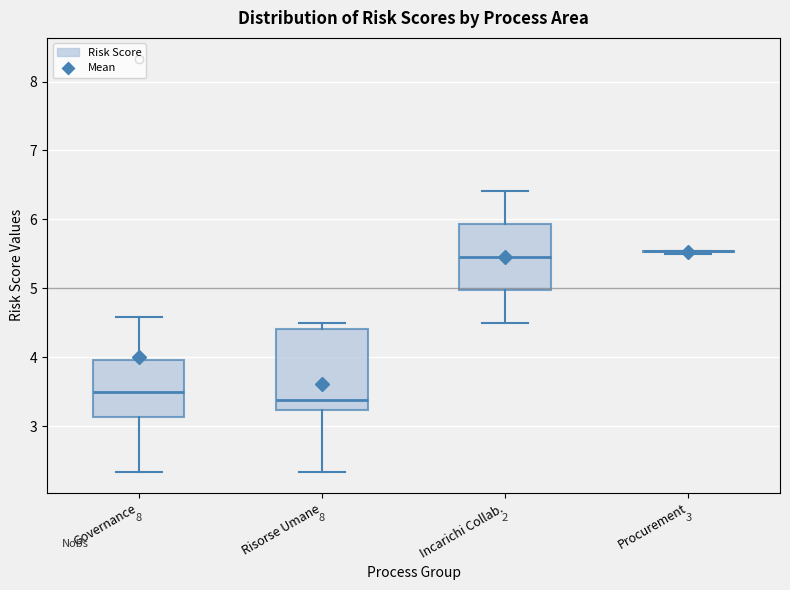

Comparing the boxes themselves (not the whiskers), which one is the tallest?

Risorse Umane